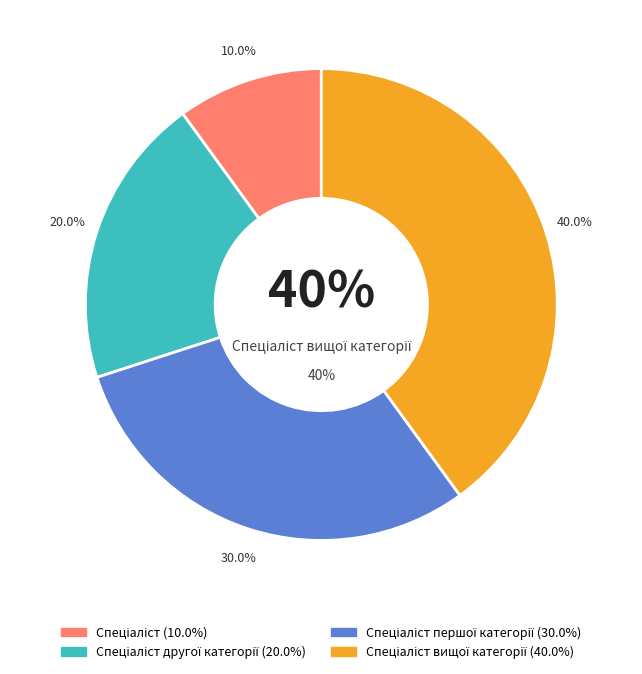

Is there any slice that represents more than half of the pie?

No